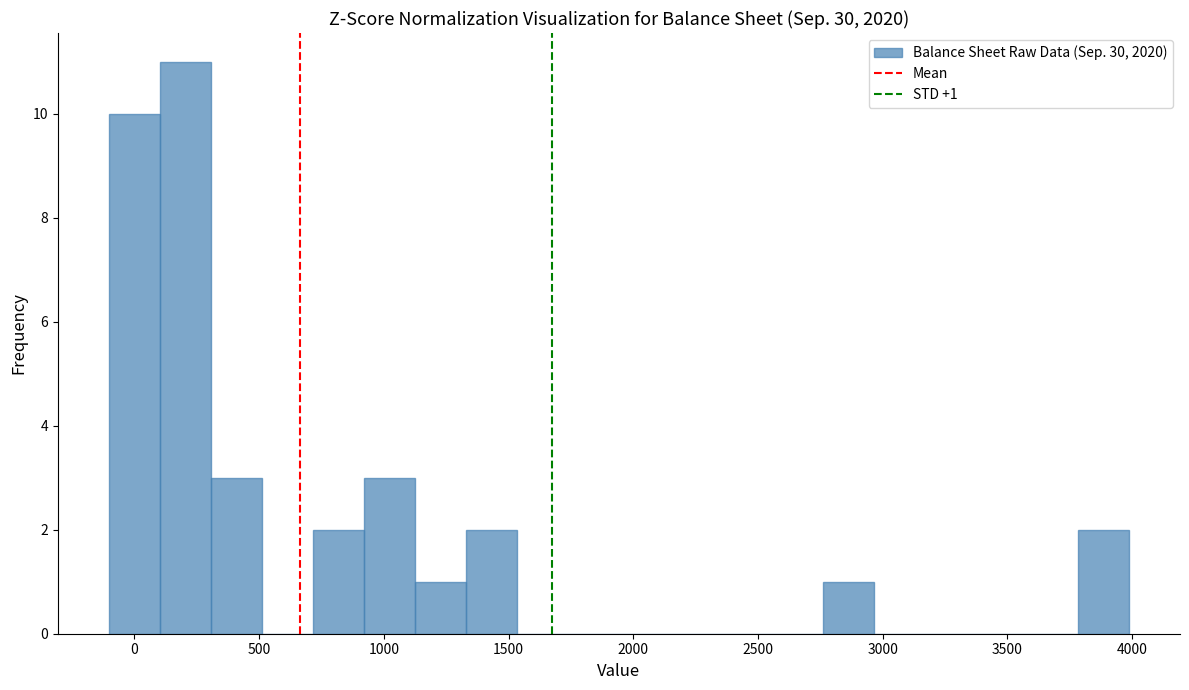

Which range on the x-axis has the tallest bar?

100 to 300